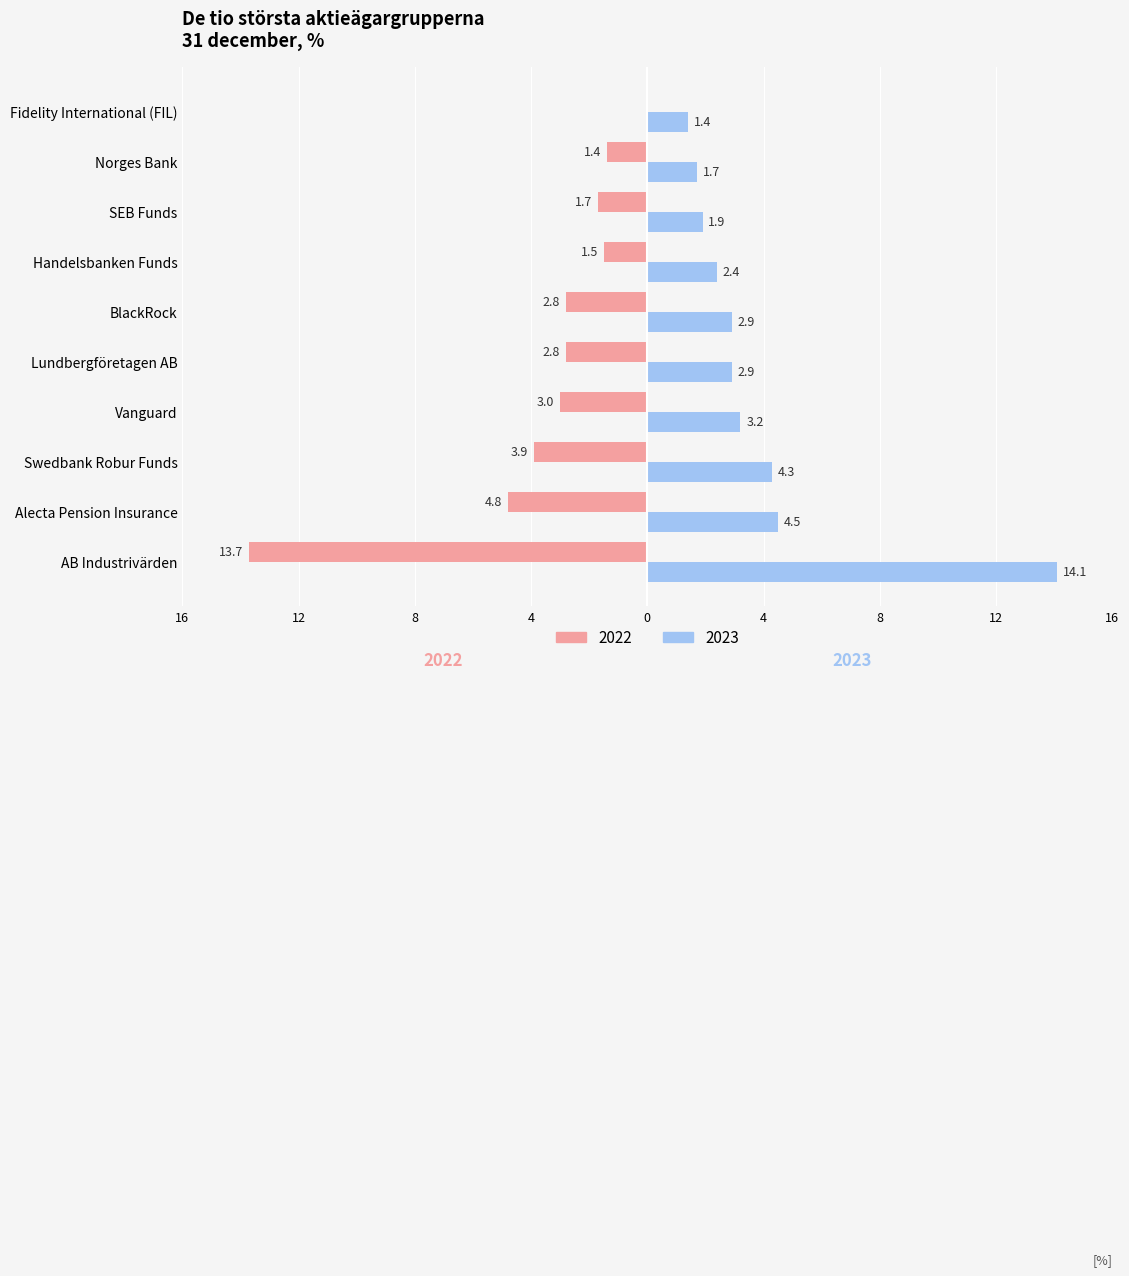

Which category has the lowest value in the 2023 series?

Fidelity International (FIL)